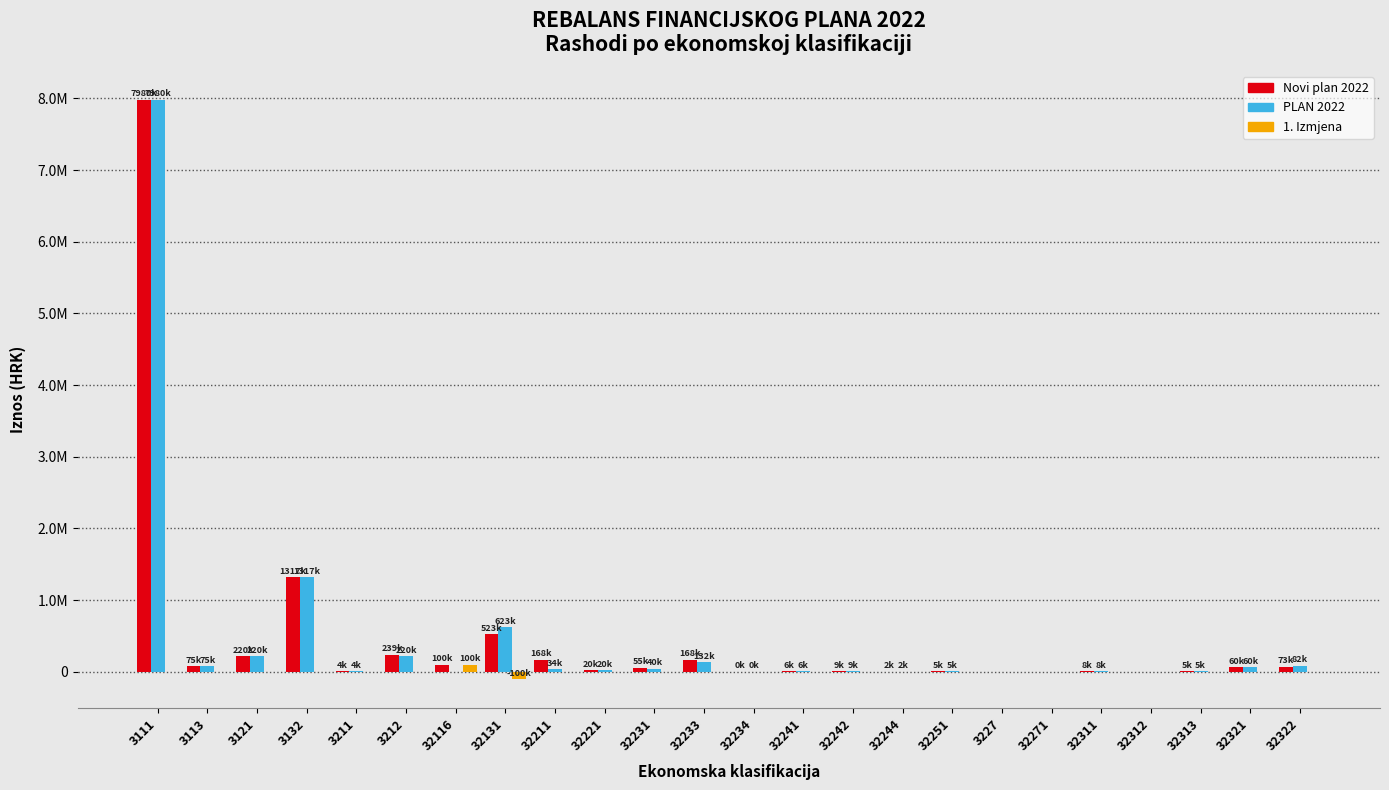

What are all the series names shown in the legend?

Novi plan 2022, PLAN 2022, 1. Izmjena